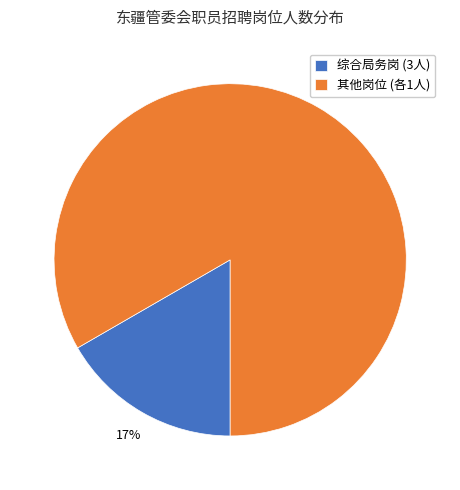

What percentage is the 综合局务岗 (3人) slice, to the nearest percent?

17%